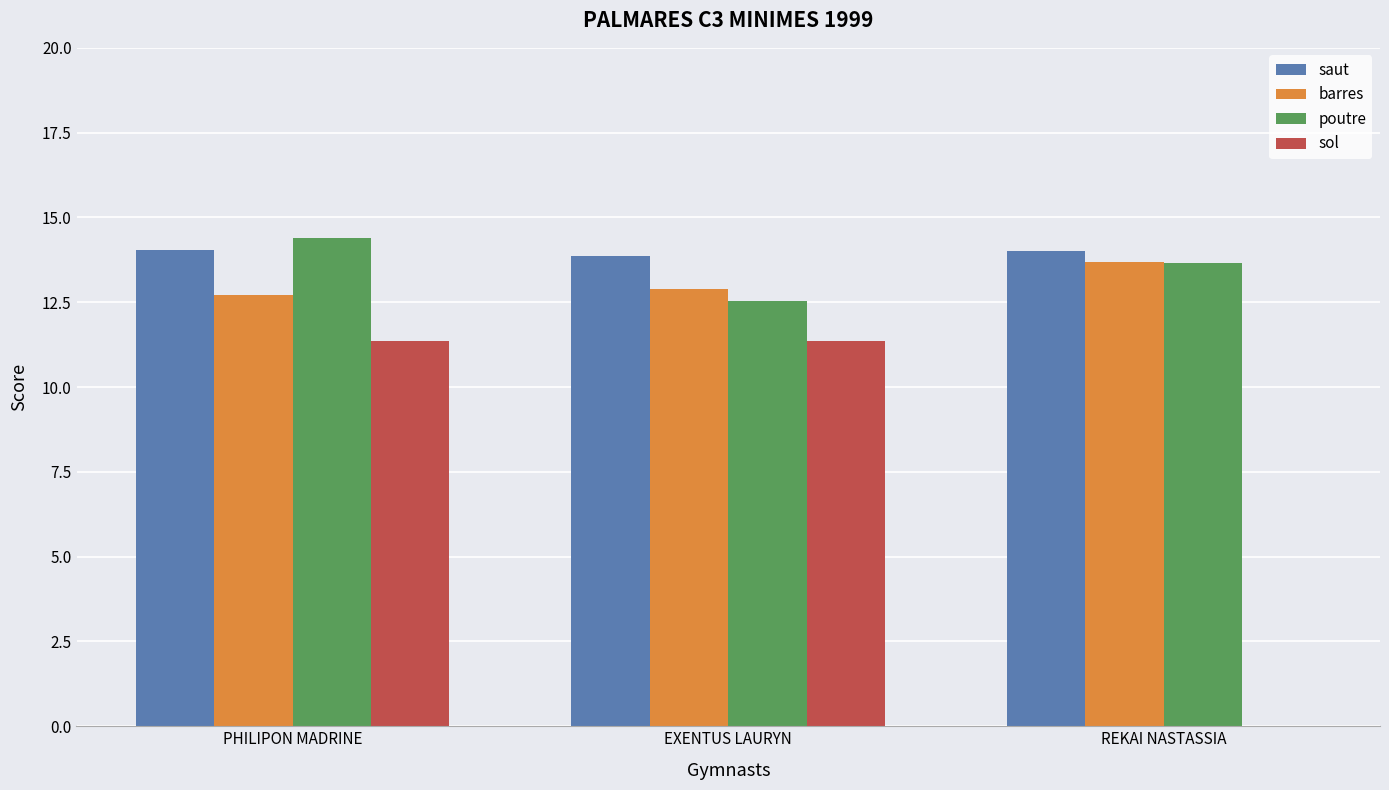

What is the spread (max minus min) of values at REKAI NASTASSIA?

14.0